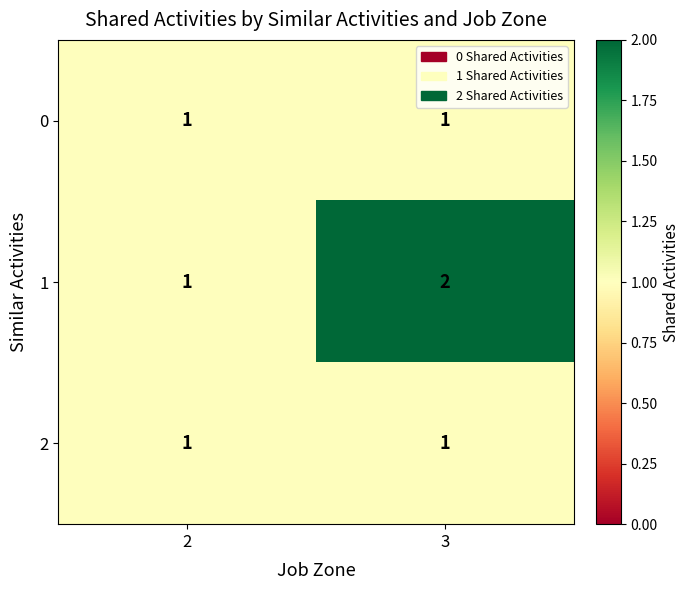

The 2 series shows 0 at 3. True or false?

False